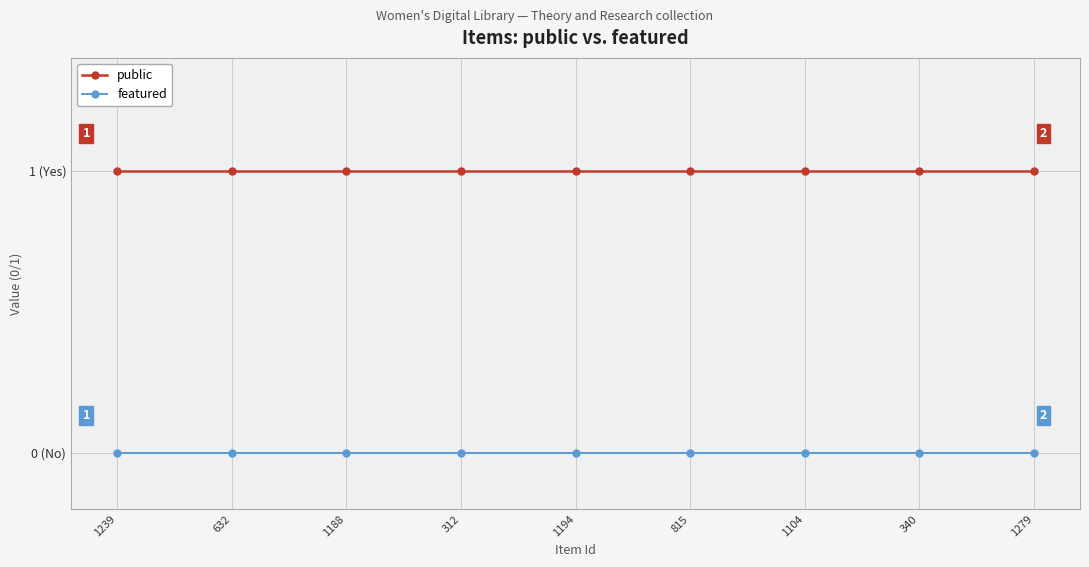

At which label is featured closest to 0?

1239